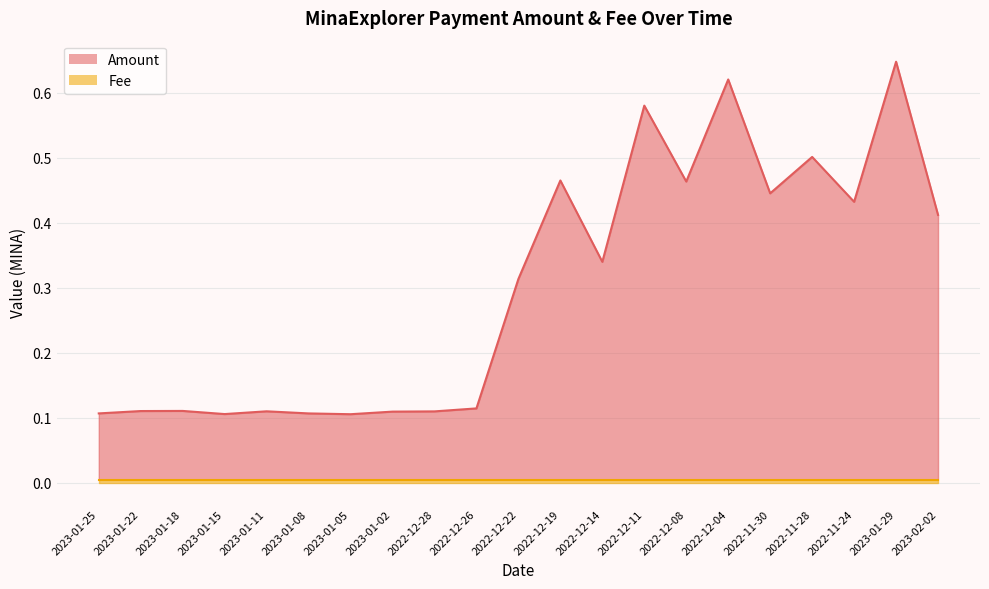

Is it true that the value at 2022-11-24 is 0.4?

True